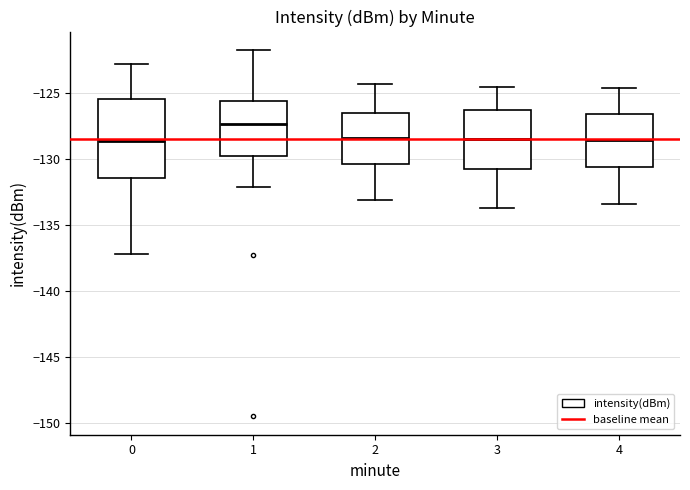

Which box's median line is the highest?

1